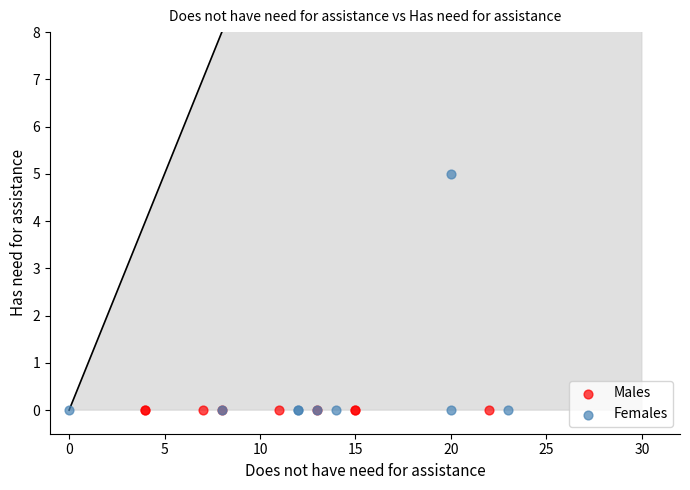

Which series reaches the maximum Y coordinate?

Females